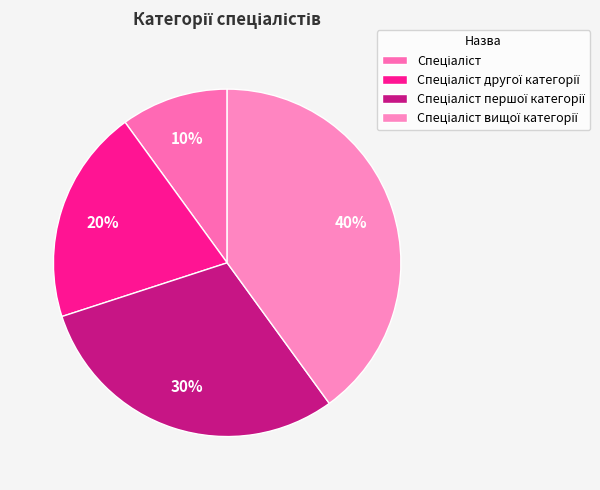

What percentage is the Спеціаліст першої категорії slice, to the nearest percent?

30%